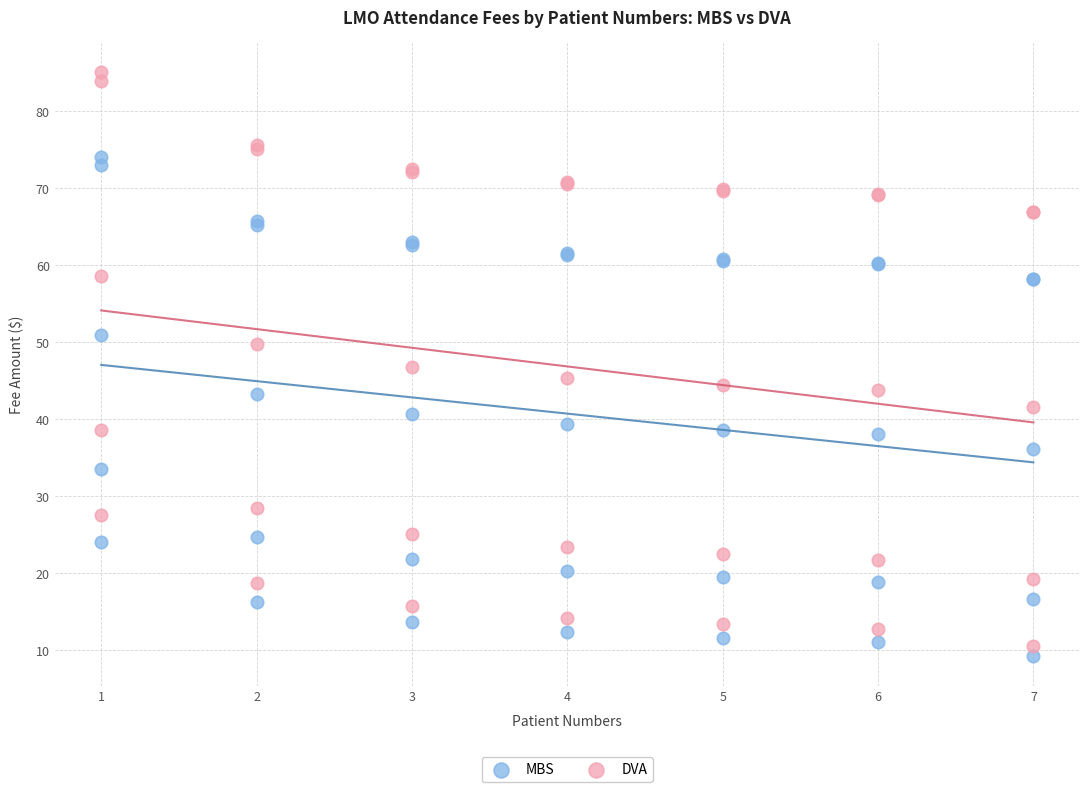

Which series reaches the maximum Y coordinate?

DVA